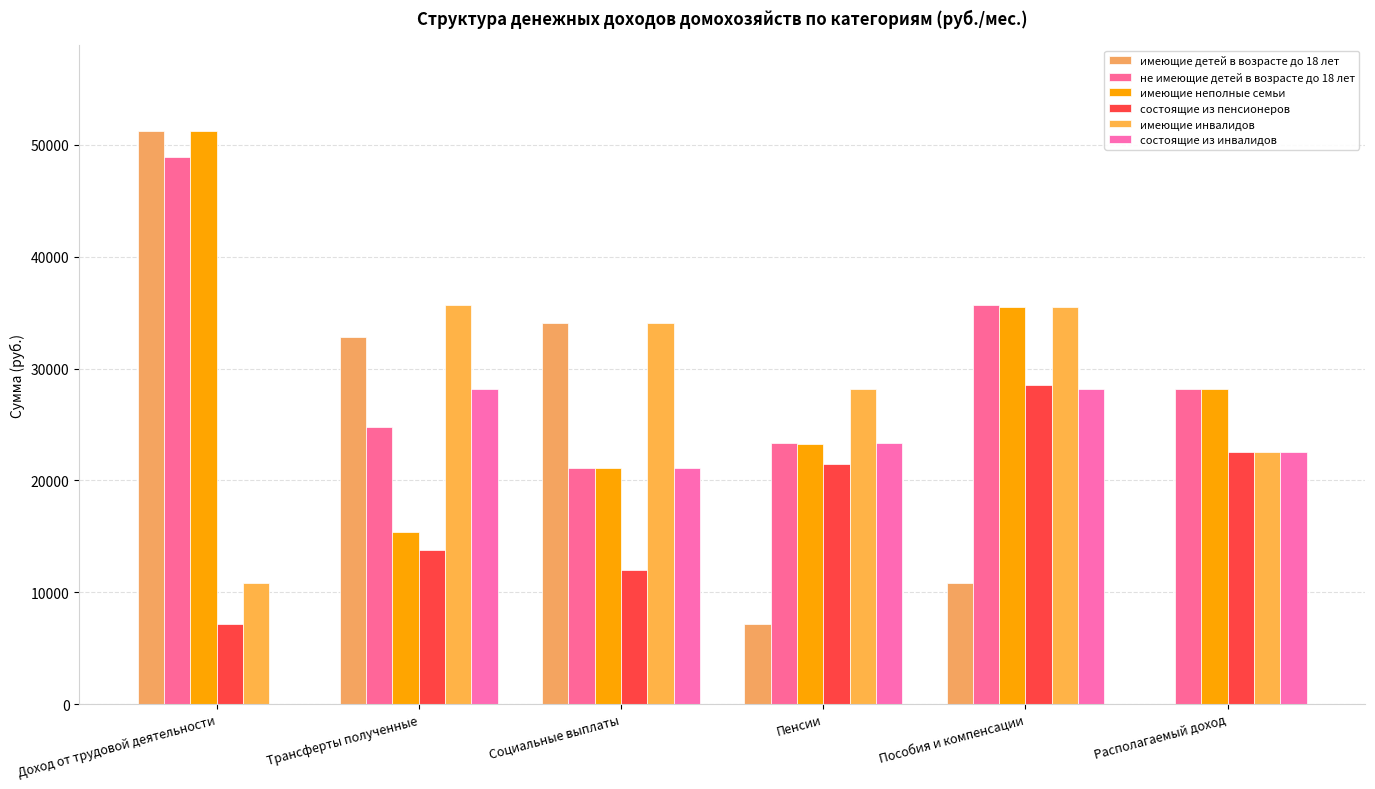

Are the bars grouped side by side (vs. stacked)?

Yes